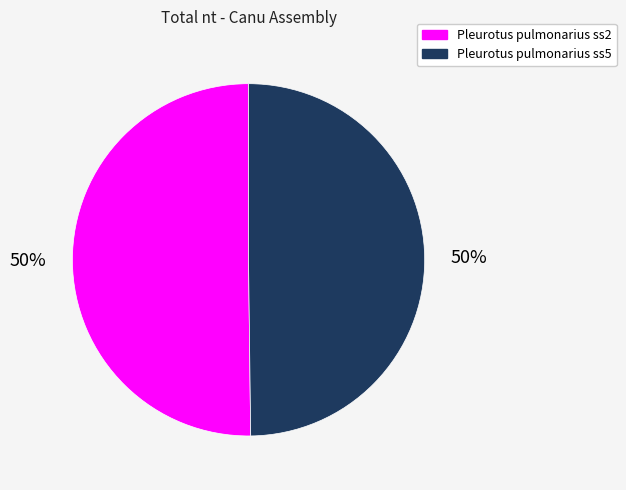

True or false: Pleurotus pulmonarius ss5 accounts for 56% of the total.

False